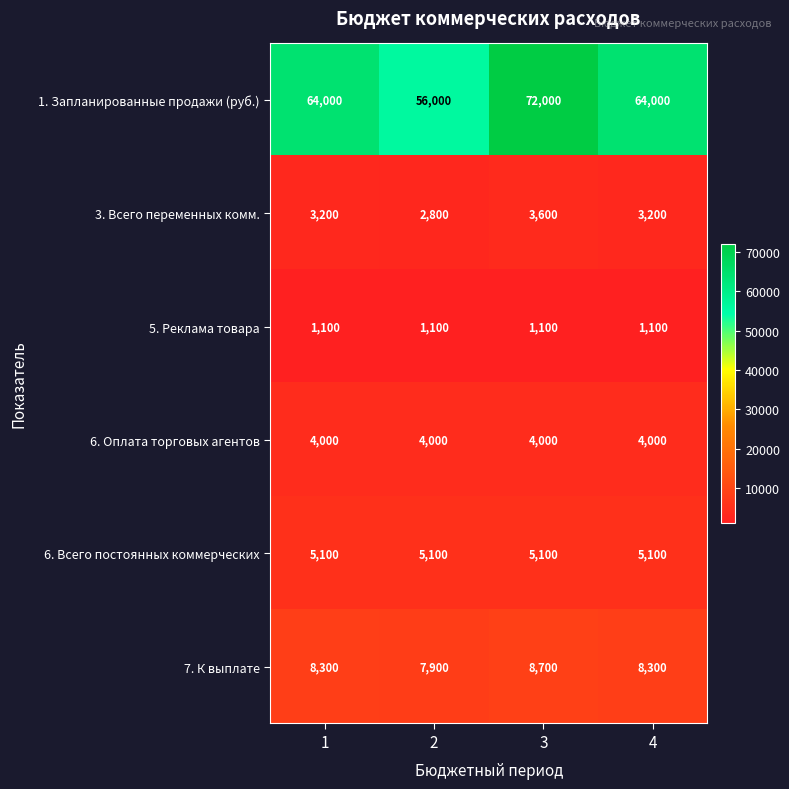

At 4, list the series in order from largest to smallest.

1. Запланированные продажи (руб.), 7. К выплате, 6. Всего постоянных коммерческих, 6. Оплата торговых агентов, 3. Всего переменных комм., 5. Реклама товара